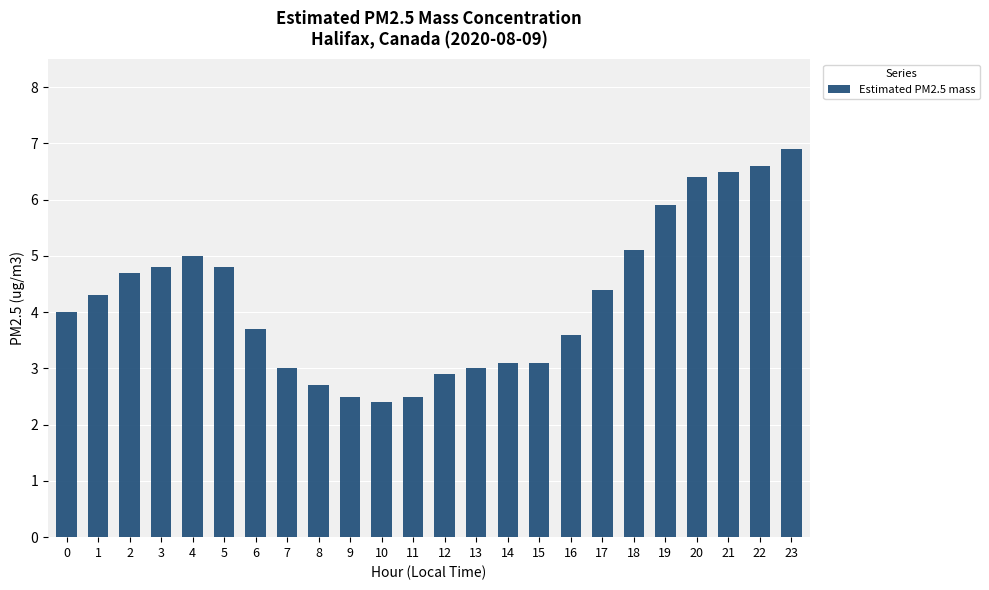

Reading right to left, list all the values displayed in this chart.

23=6.9	22=6.6	21=6.5	20=6.4	19=5.9	18=5.1	17=4.4	16=3.6	15=3.1	14=3.1	13=3.0	12=2.9	11=2.5	10=2.4	9=2.5	8=2.7	7=3.0	6=3.7	5=4.8	4=5.0	3=4.8	2=4.7	1=4.3	0=4.0